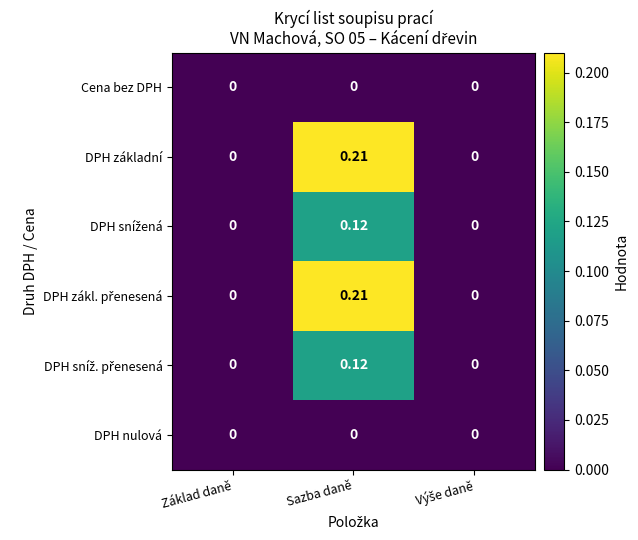

At which label does DPH základní reach its peak?

Sazba daně